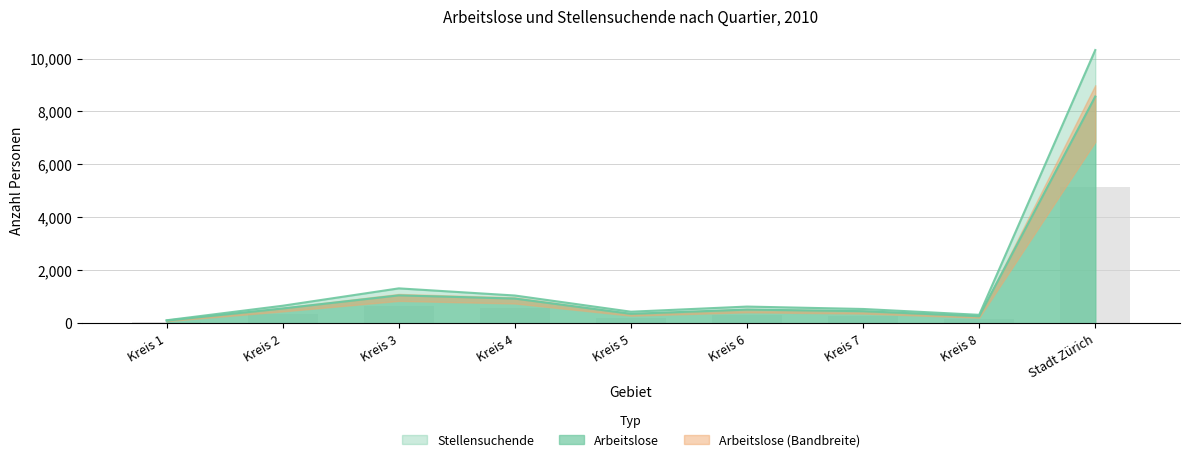

The Stellensuchende series shows 10320 at Stadt Zürich. True or false?

True